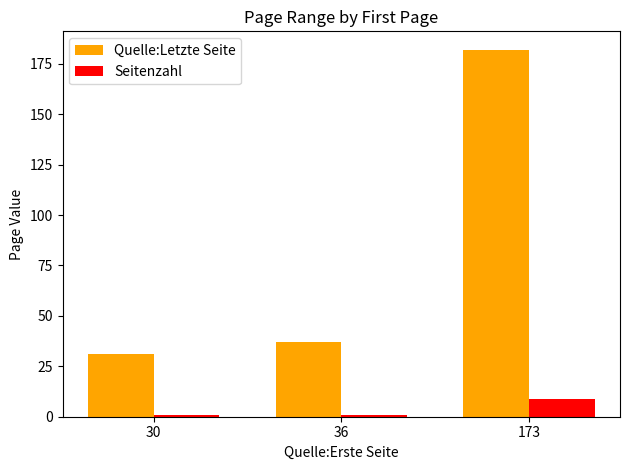

The value of Quelle:Letzte Seite at 30 is 19. True or false?

False